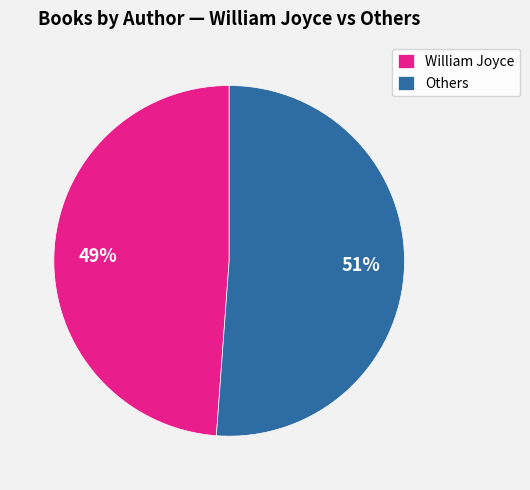

Which slice represents more than half of the pie?

Others